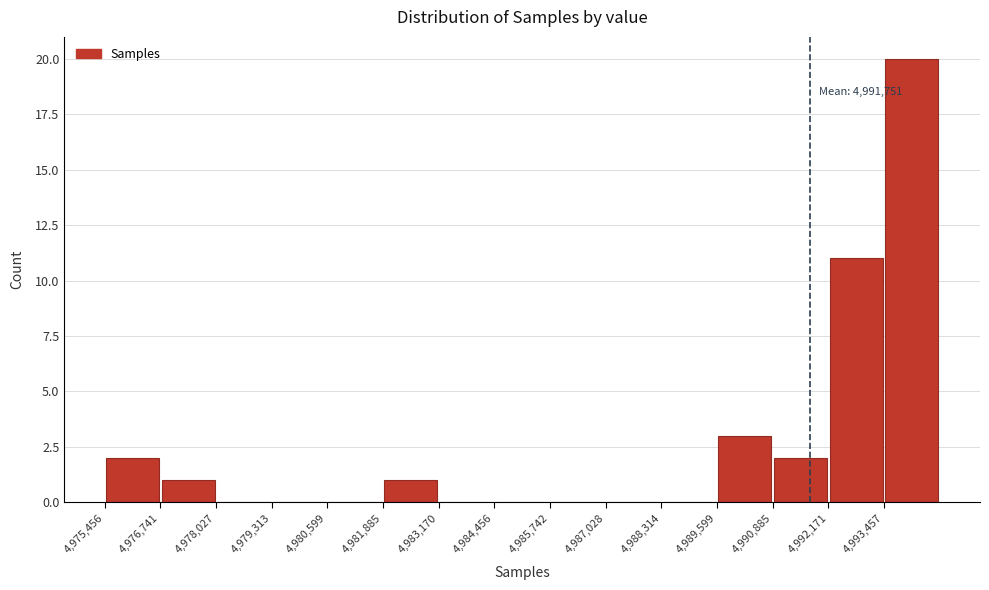

Over which range of the x-axis is the bar tallest?

4993400 to 4994800